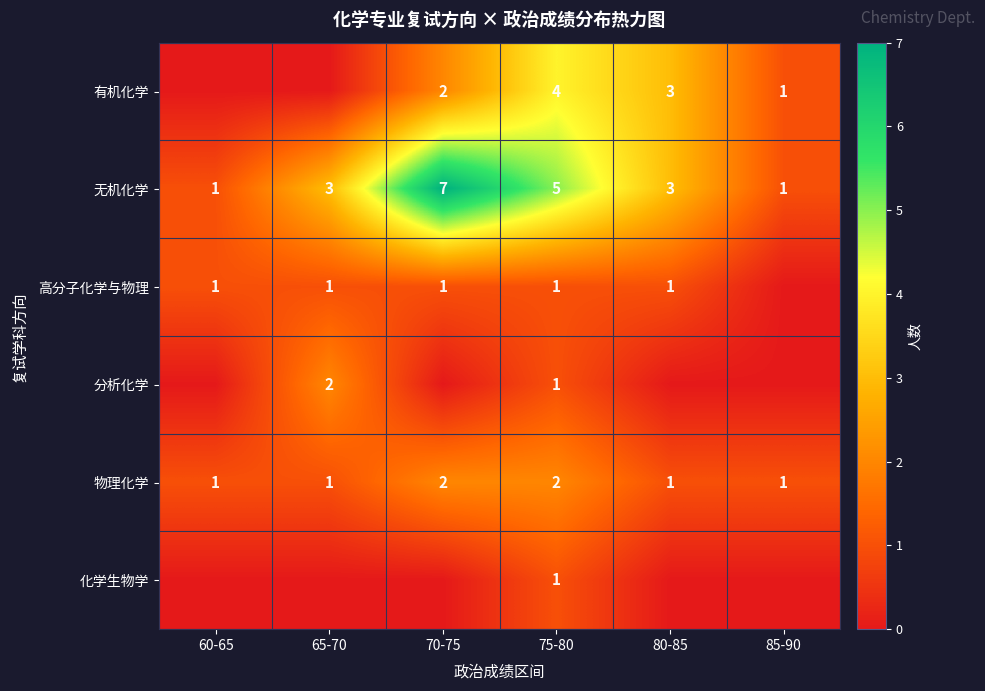

What is the difference between the maximum and minimum values in the 物理化学 series?

1